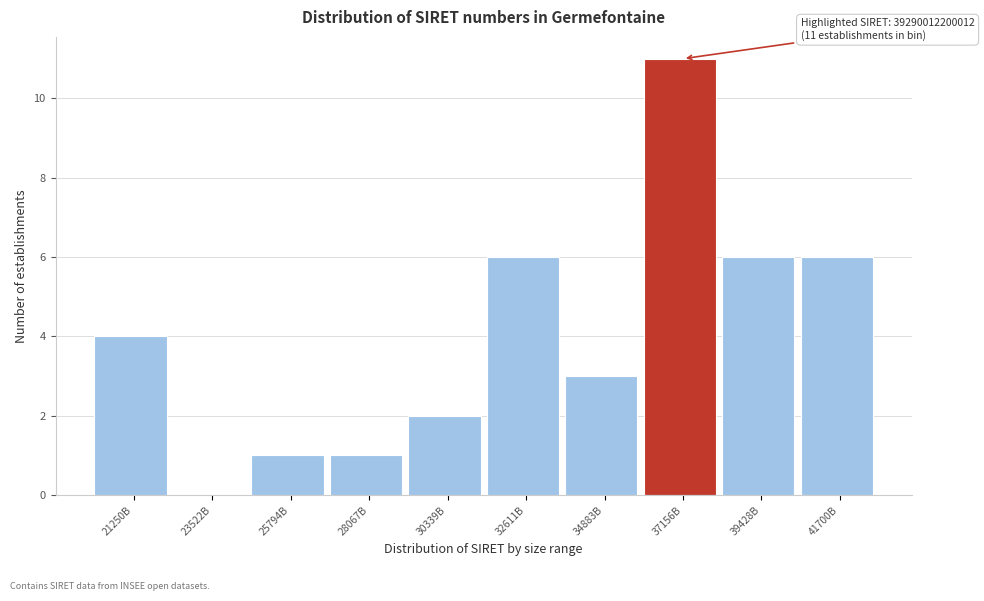

Reading right to left, list all the values displayed in this chart.

41700B=6	39428B=6	37156B=11	34883B=3	32611B=6	30339B=2	28067B=1	25794B=1	23522B=0	21250B=4